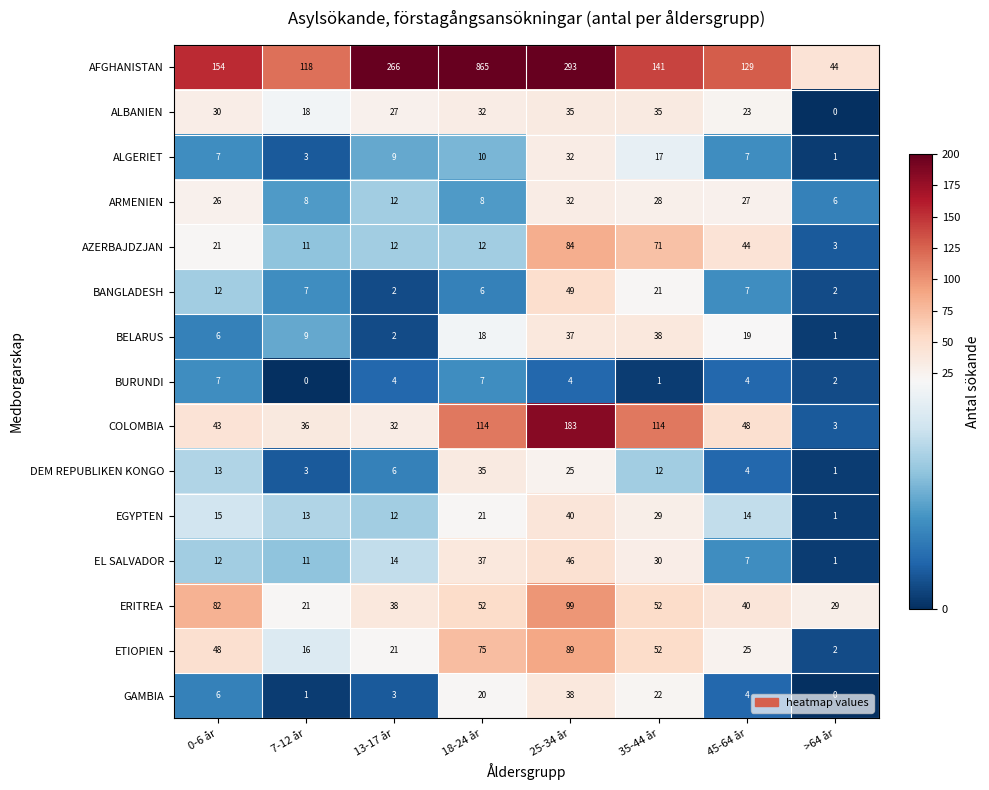

What is the greatest value displayed?

865